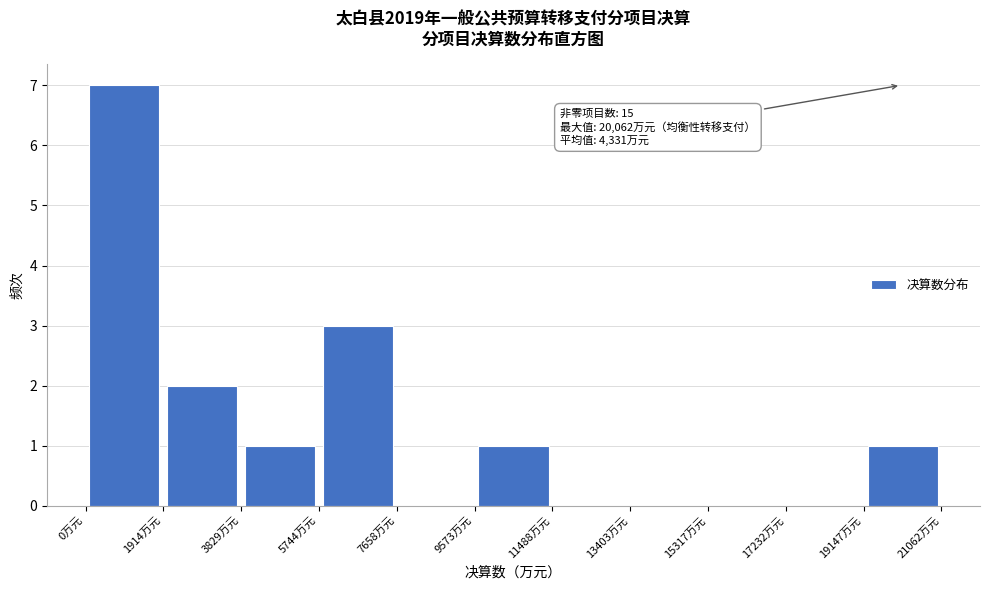

Over which range of the x-axis is the bar tallest?

0 to 2000